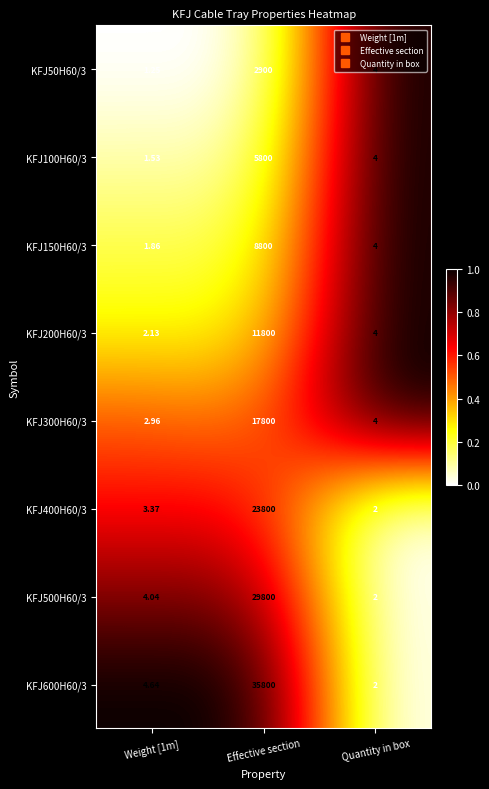

At which category does the chart reach its peak across all series?

Effective section